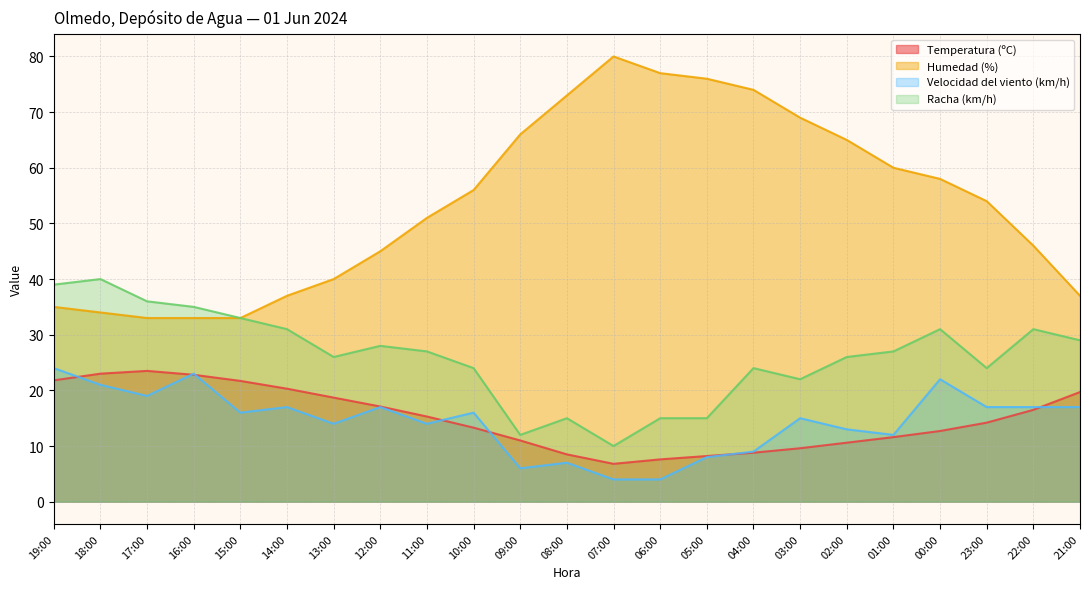

What is the label of the 11th point from the right?

07:00